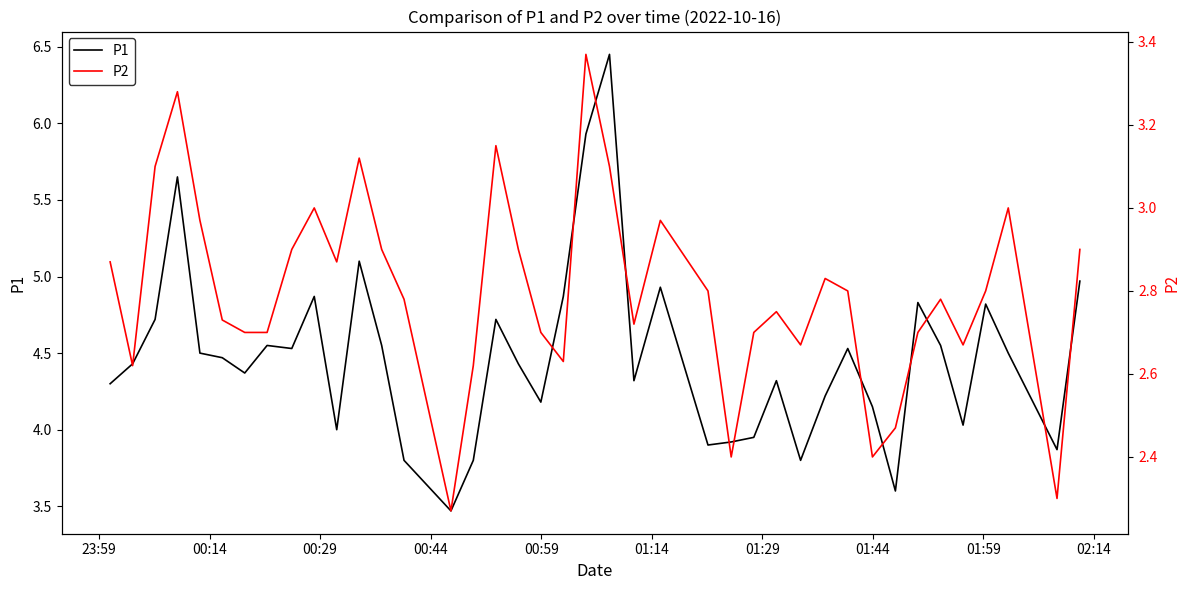

What are all the series names shown in the legend?

P1, P2